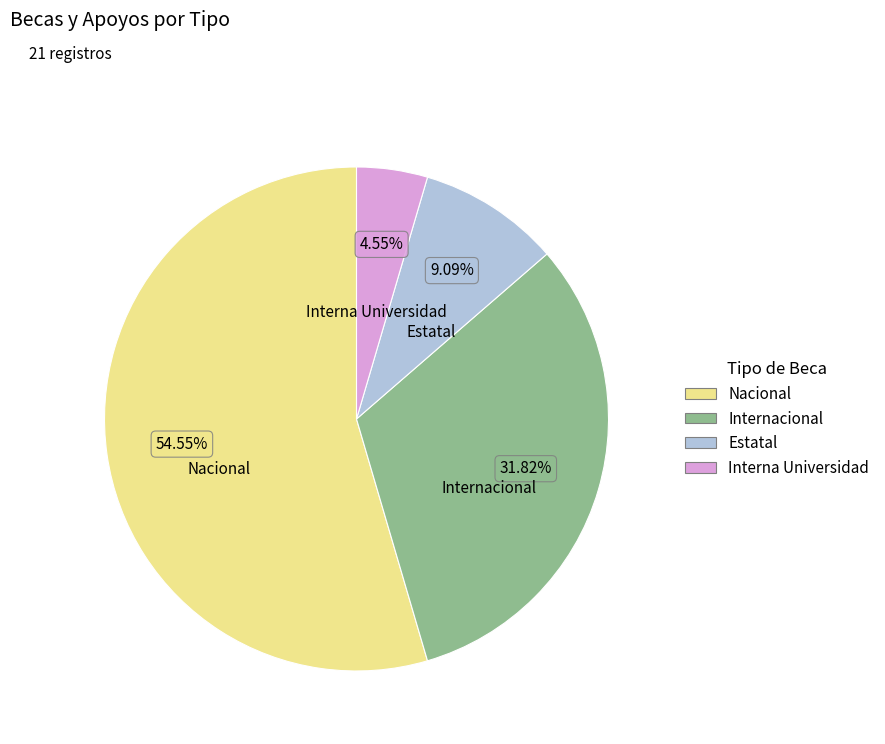

To the nearest percent, what is the average slice percentage?

25%